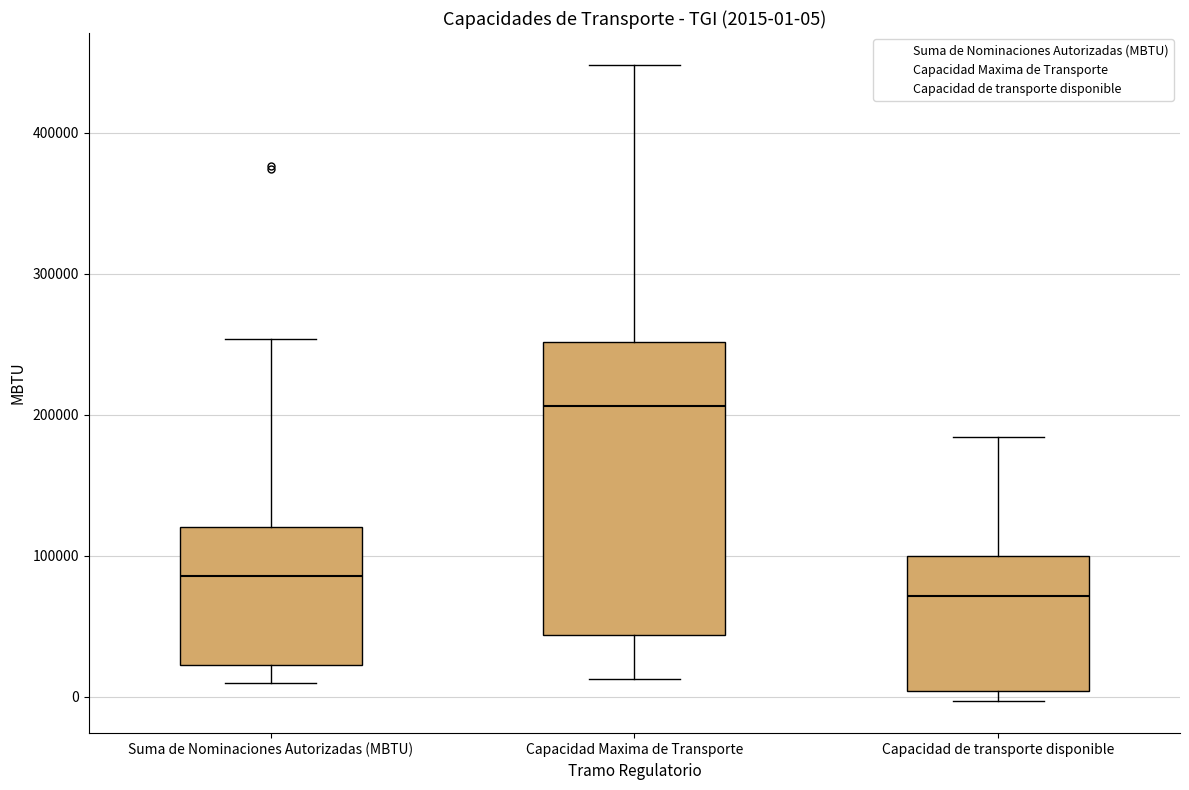

Comparing the boxes themselves (not the whiskers), which one is the tallest?

Capacidad Maxima de Transporte